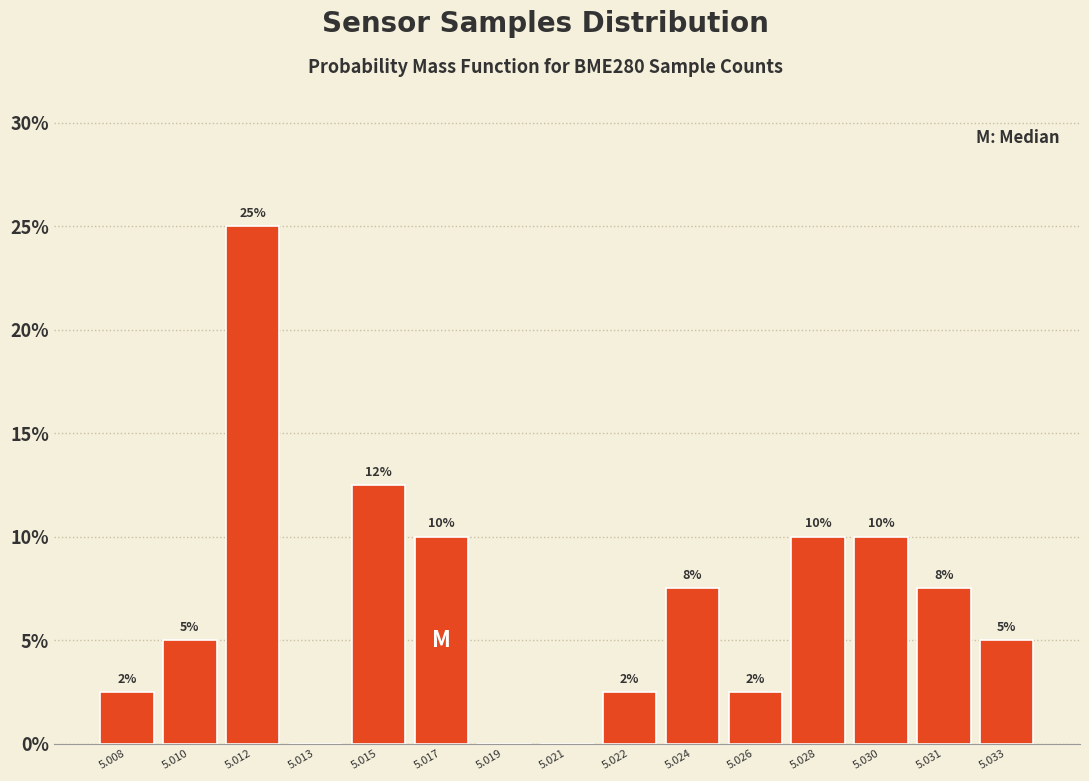

What is the greatest value displayed?

25.0